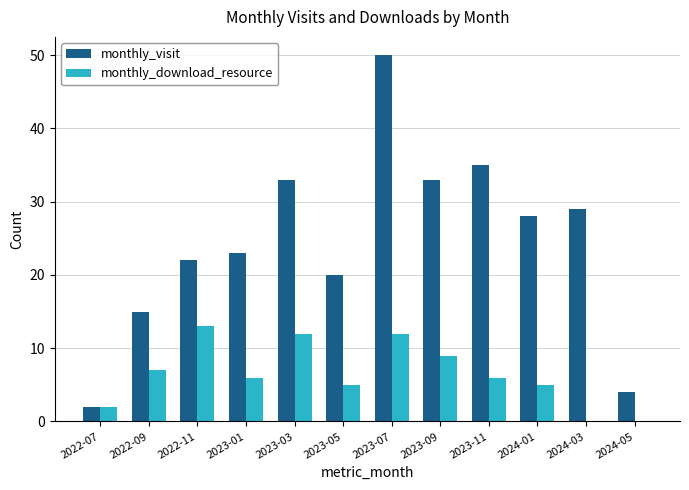

The value of monthly_download_resource at 2022-09 is 3. True or false?

False